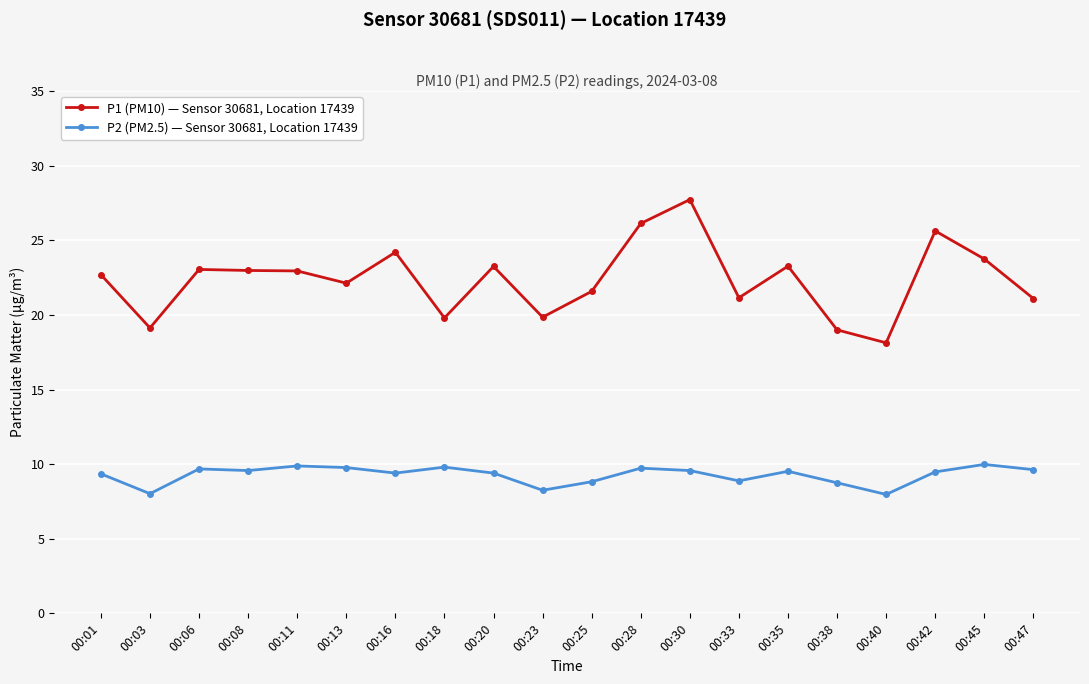

At how many categories does at least one series exceed 25?

3